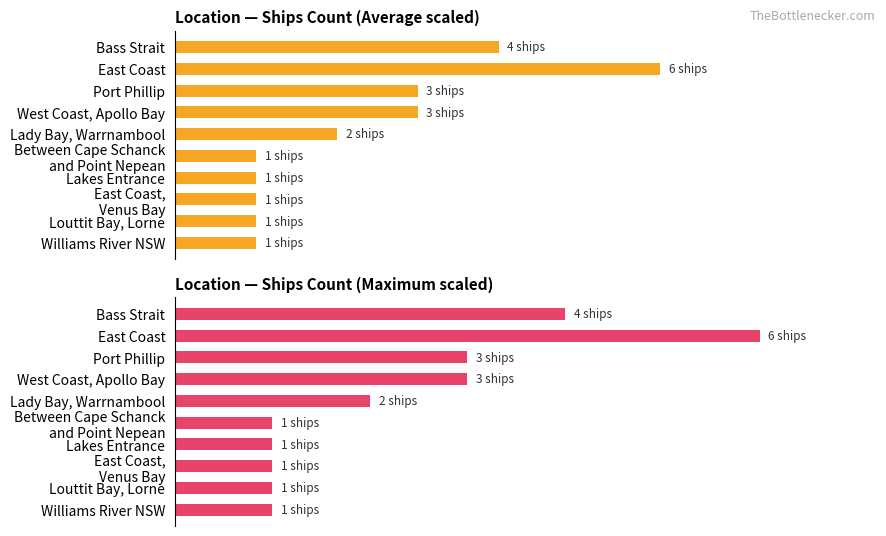

Between East Coast and Bass Strait, which is larger?

East Coast